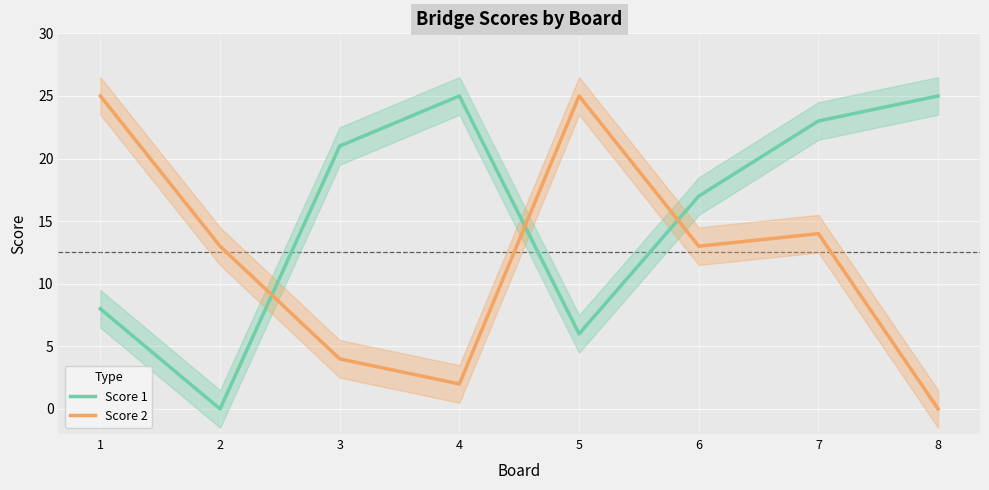

List the series in order of their peak value, lowest first.

Score 1, Score 2